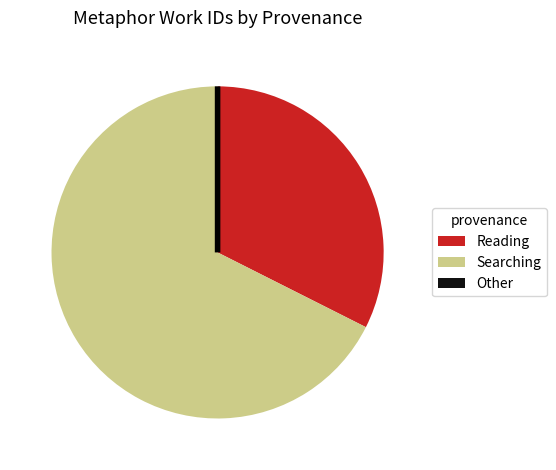

Is there any slice that represents more than half of the pie?

Yes